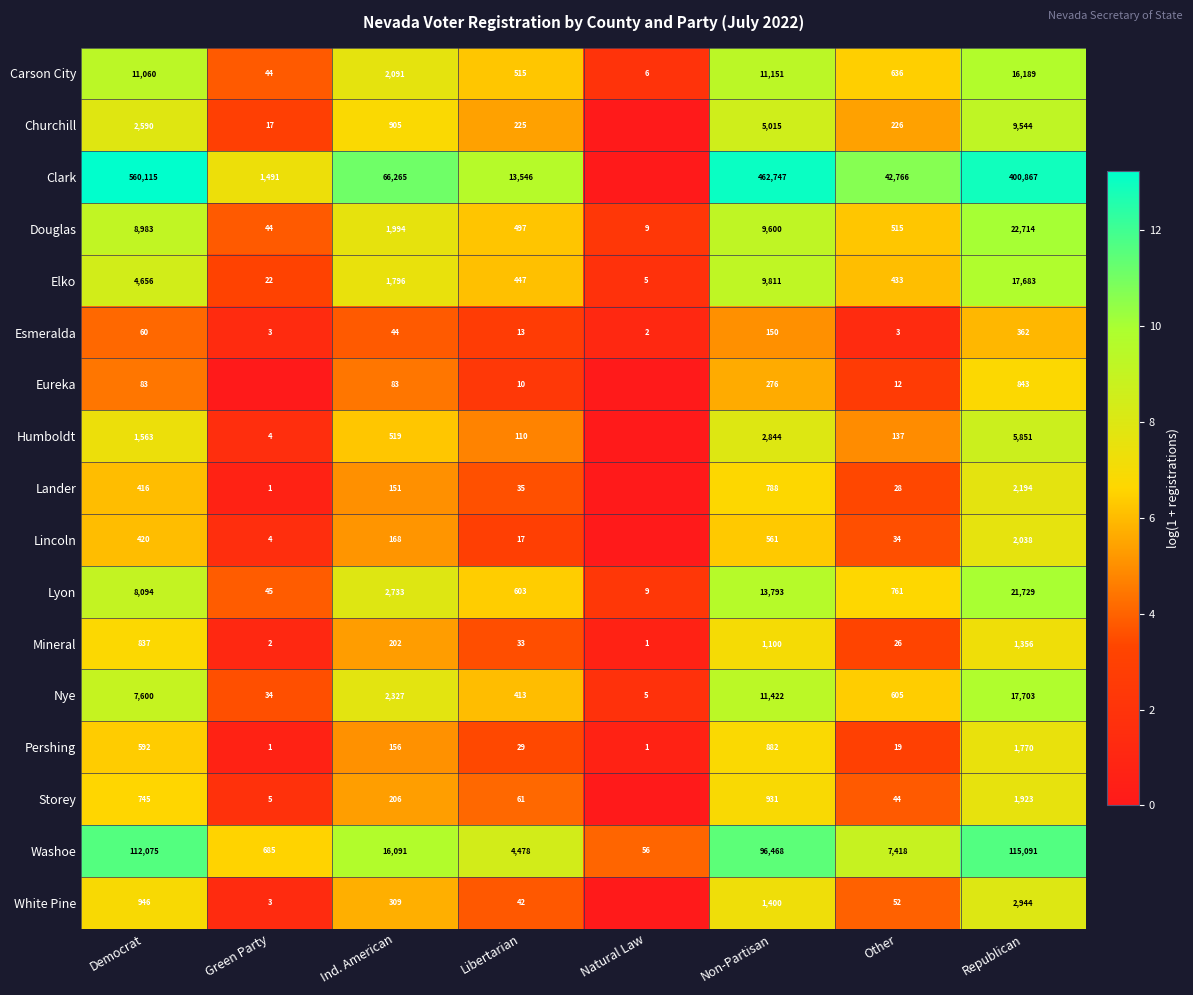

How many data points does each series have?

8